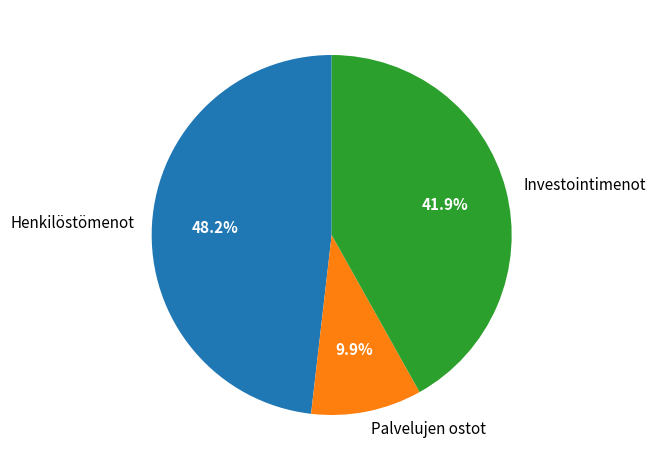

The Henkilöstömenot slice represents 48% of the pie. True or false?

True